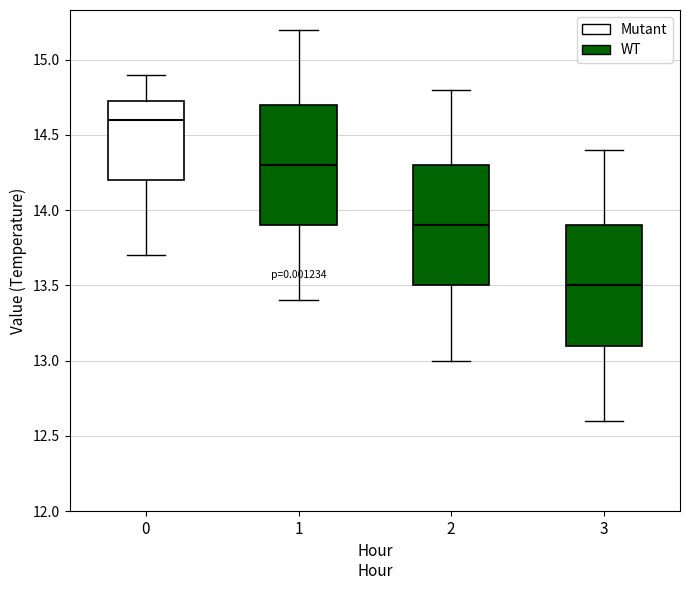

Where does the median line of the box at x = 2 sit on the y-axis? The values are not printed on the chart, so give them approximately, as read against the axis.

13.90